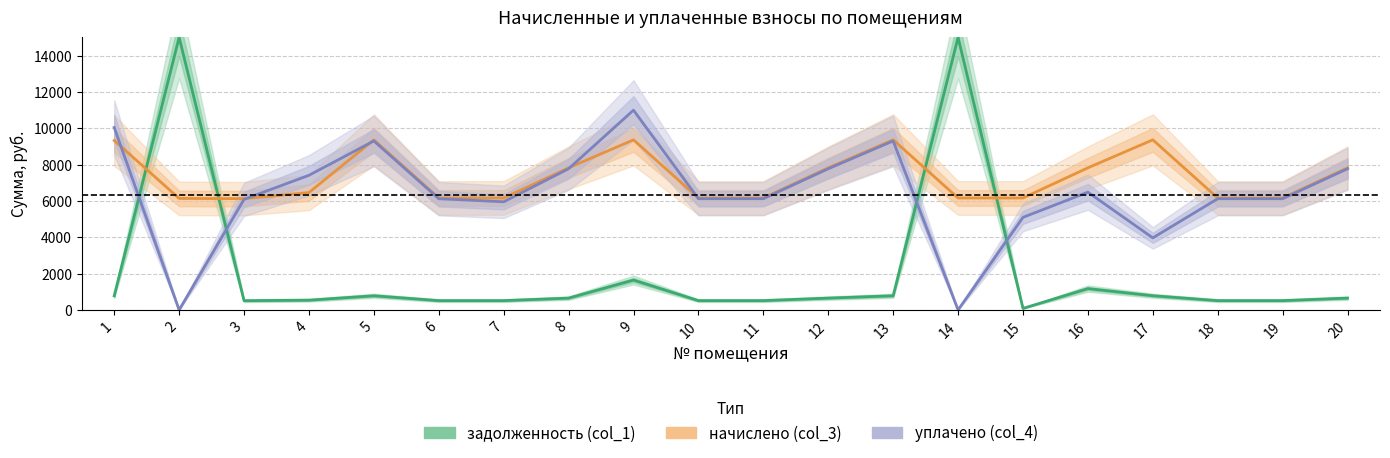

Which series has the largest total across all categories?

начислено (col_3)